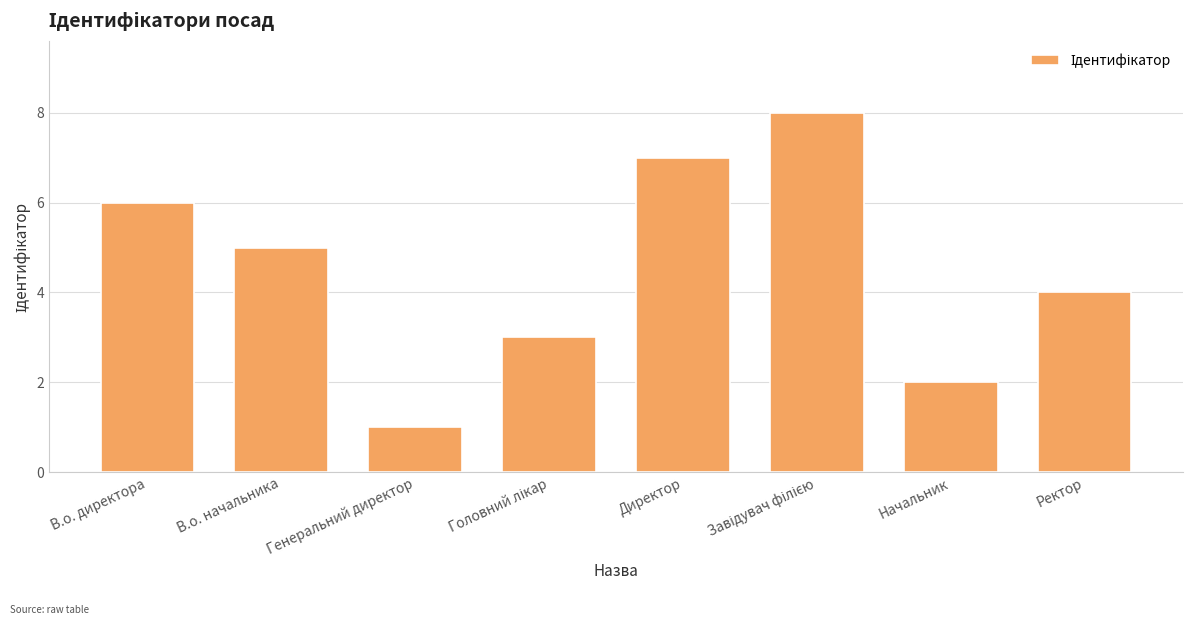

What is the difference between the second highest and minimum values?

6